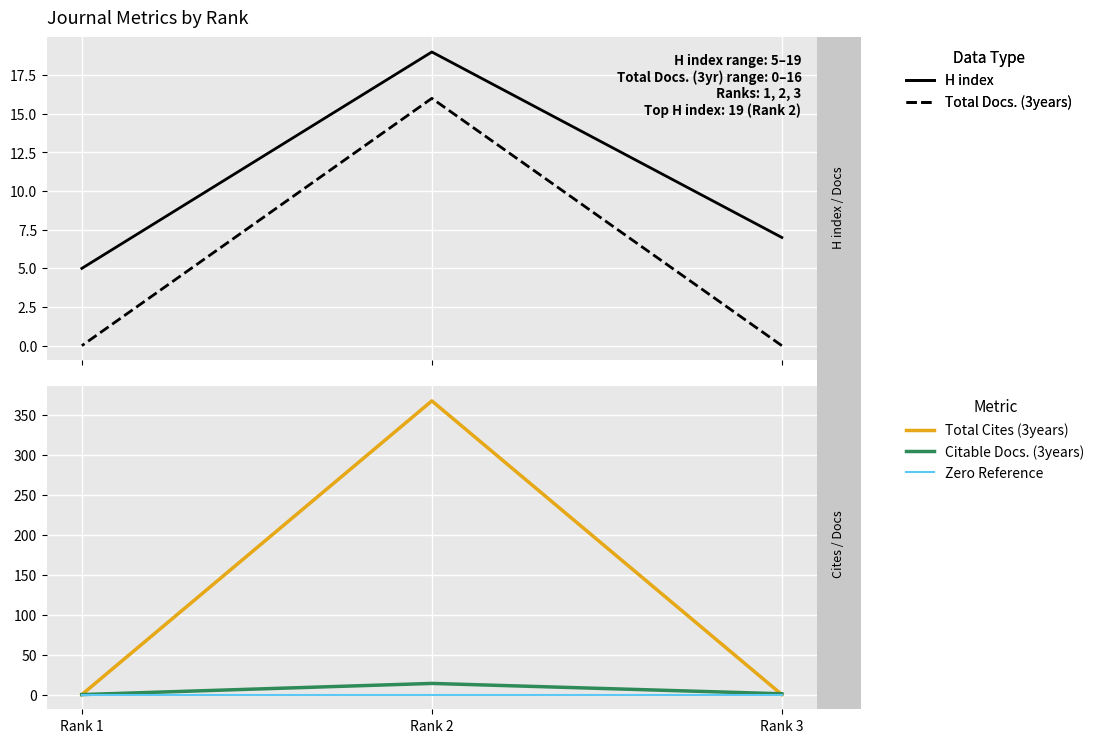

At which label does H index reach its minimum?

Rank 1